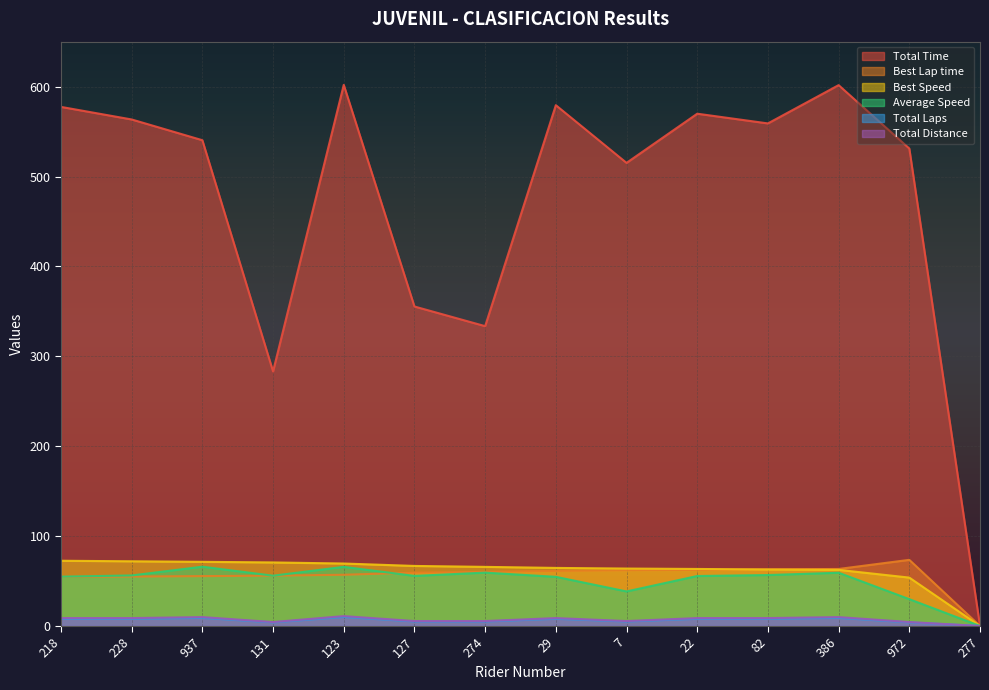

How many series are shown in this chart?

6